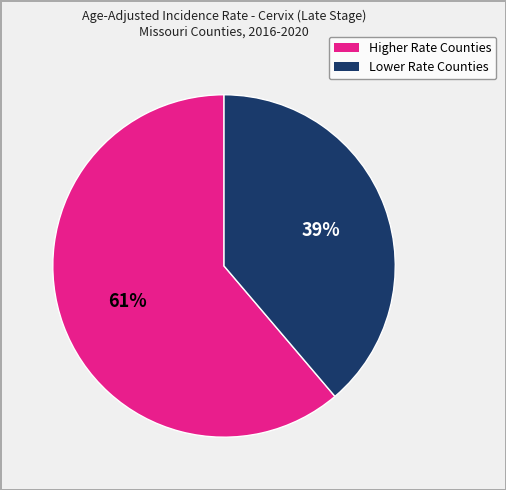

Is there any slice that represents more than half of the pie?

Yes